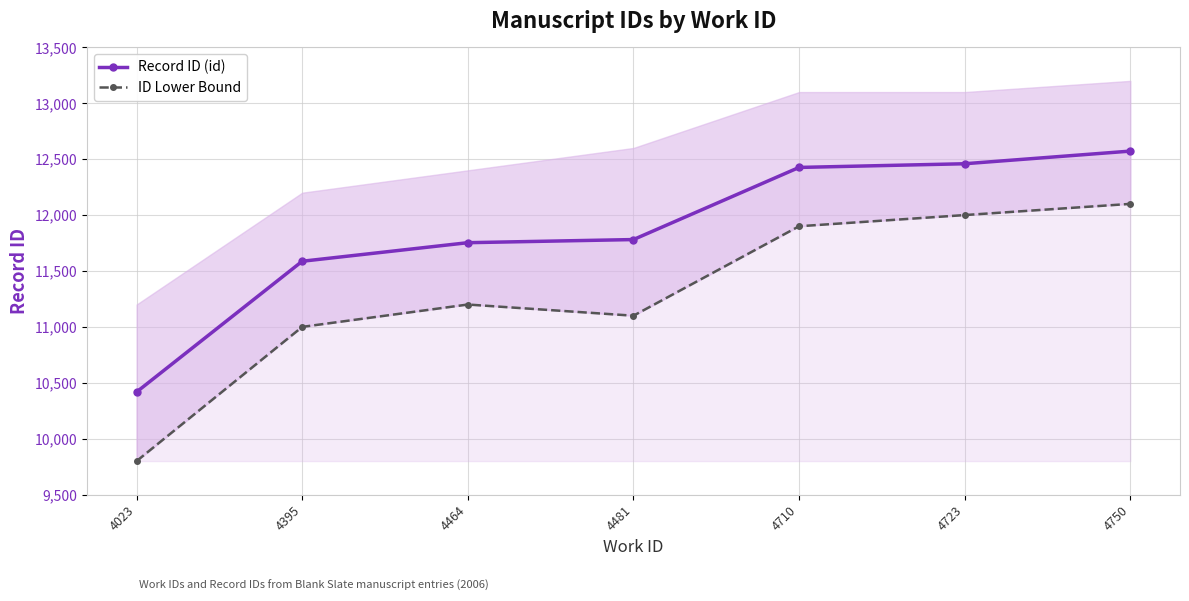

Does the chart display data point markers on the line(s)?

Yes